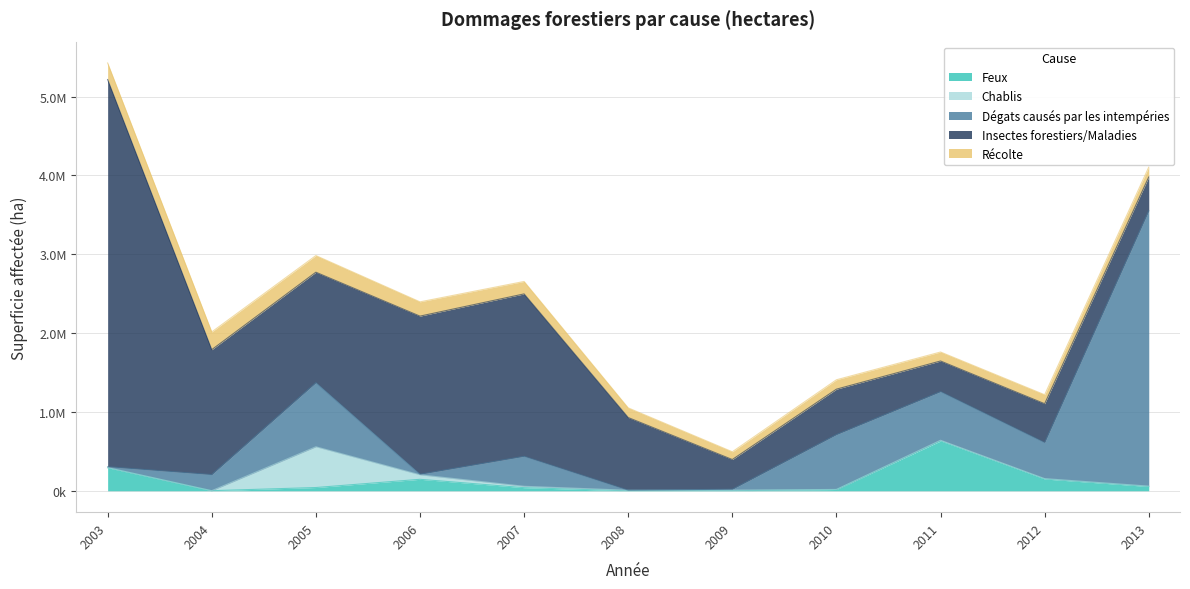

At which category does Dégats causés par les intempéries reach its first local peak?

2005